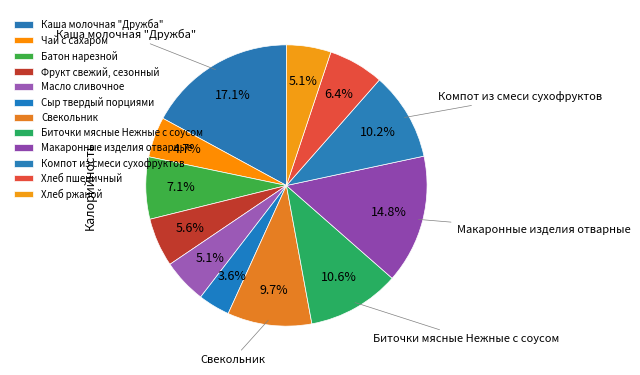

What percentage is the Биточки мясные Нежные с соусом slice, to the nearest percent?

11%